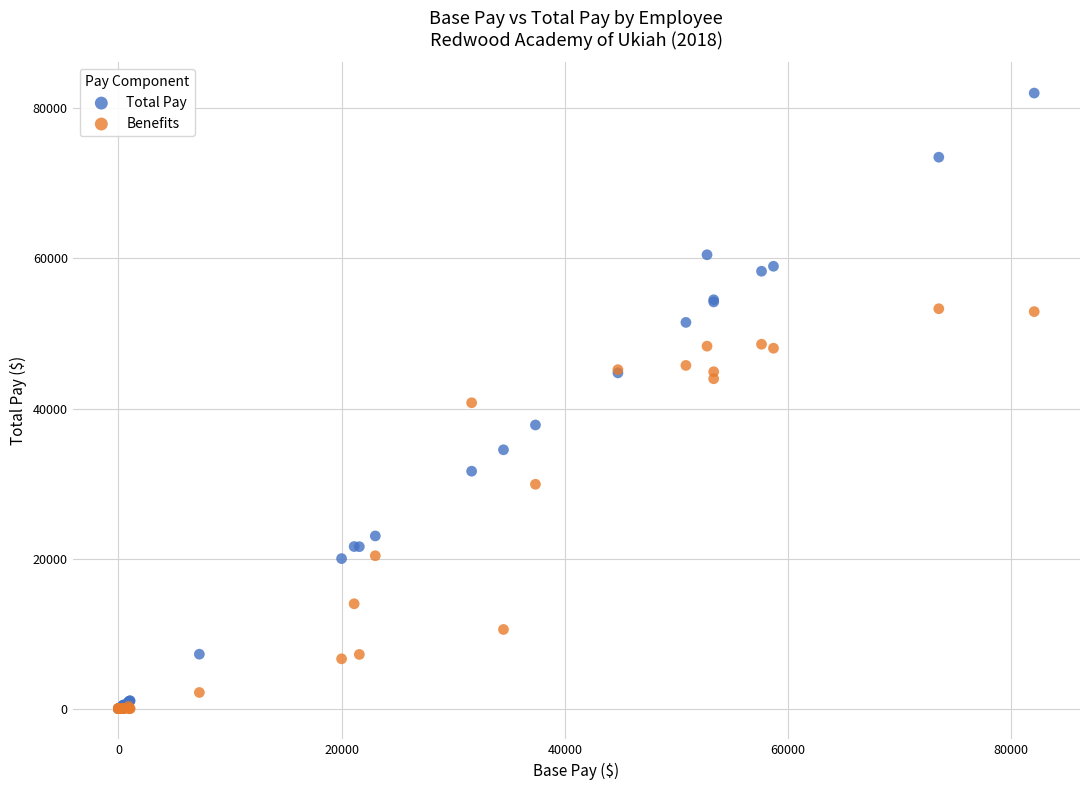

Which series reaches the maximum Y coordinate?

Total Pay